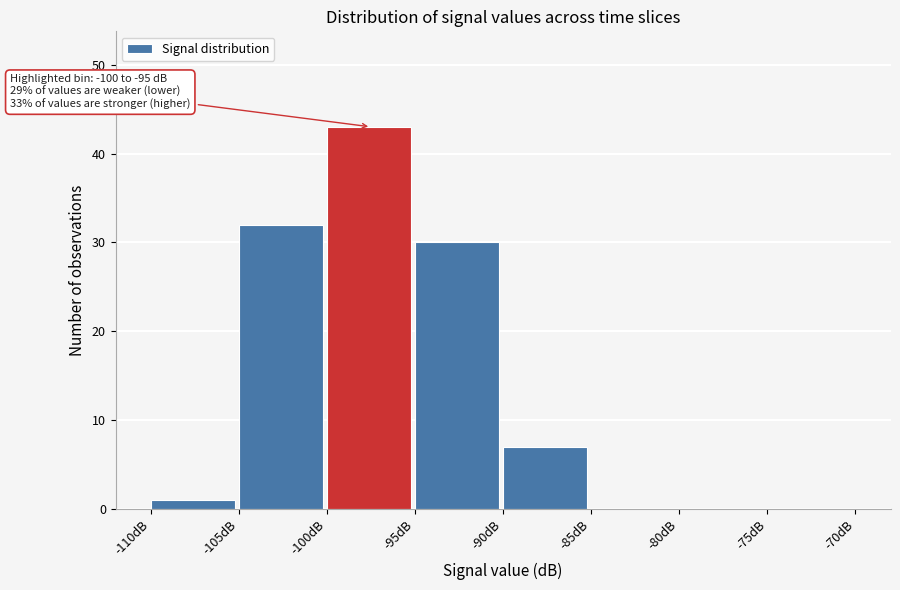

Over which range of the x-axis is the bar tallest?

-100 to -95